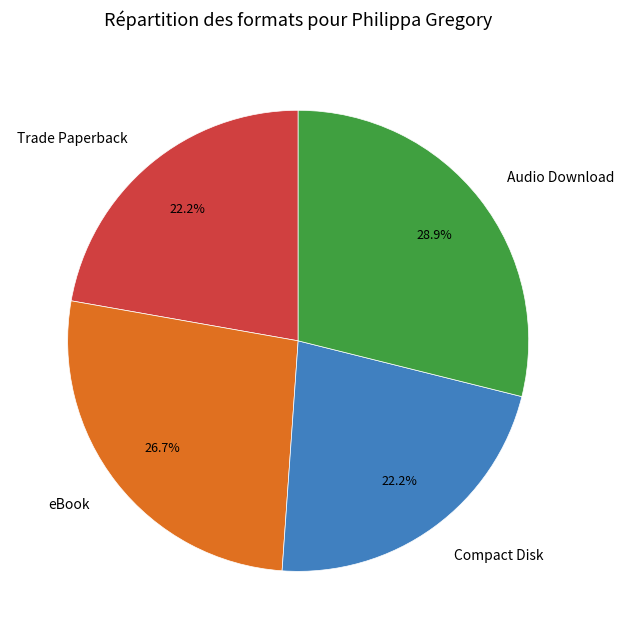

What percentage is the Trade Paperback slice, to the nearest percent?

22%